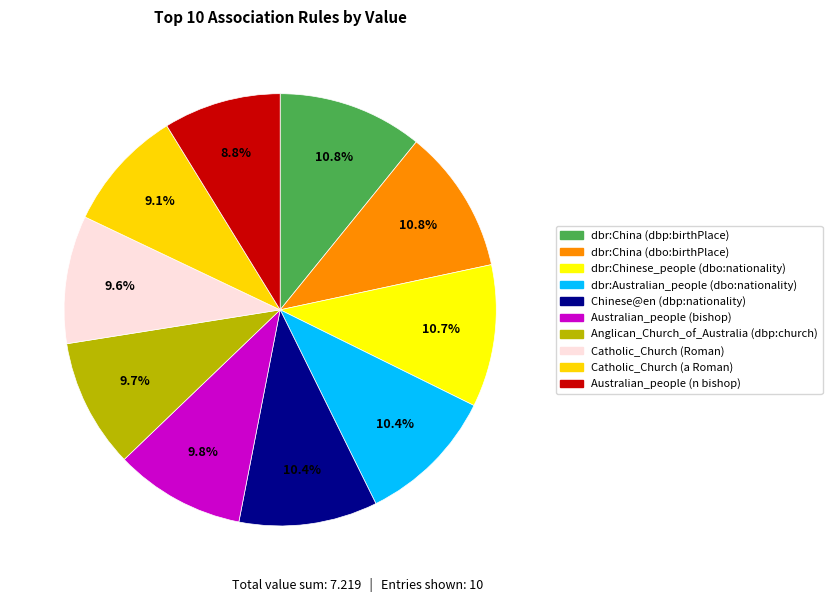

Is Australian_people (bishop) the majority of the pie?

No